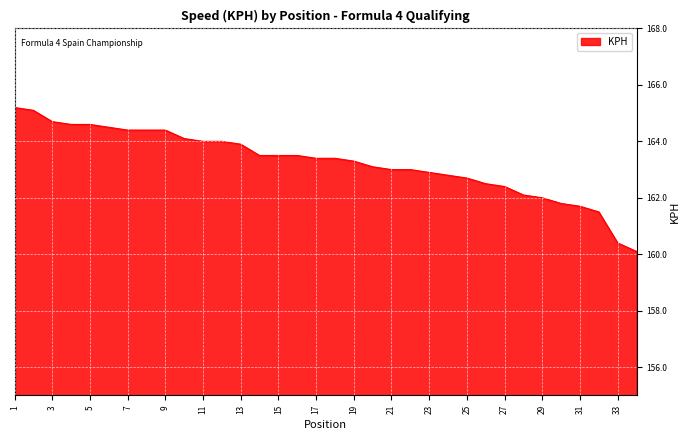

What is the difference between the second highest and second lowest values?

4.7